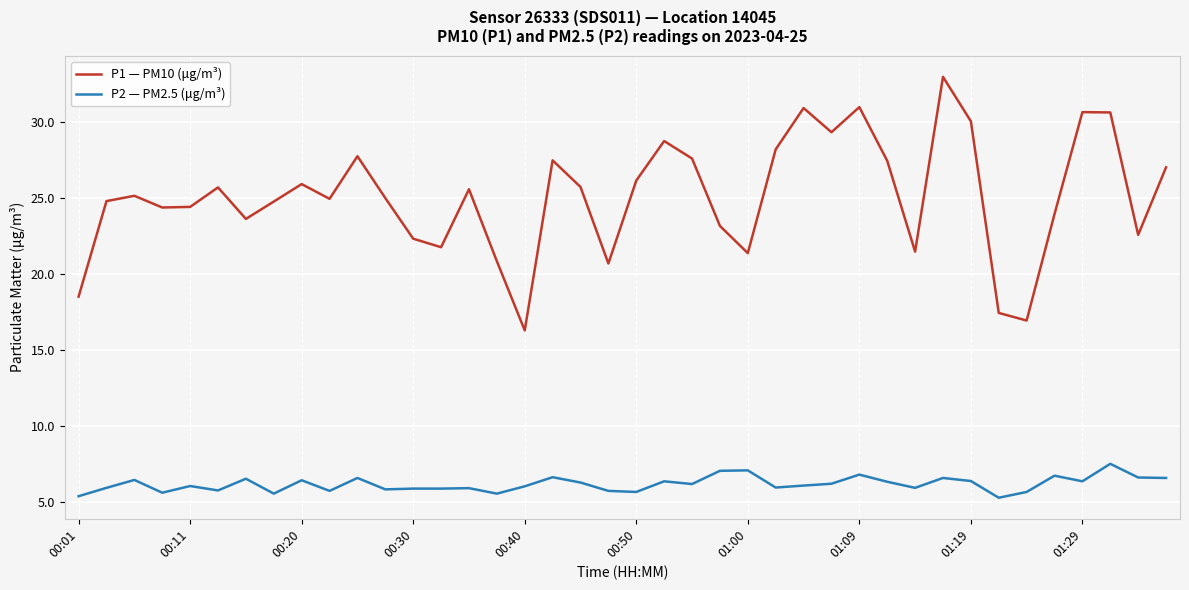

What is the difference between the maximum and minimum values in the P1 — PM10 (μg/m³) series?

16.7